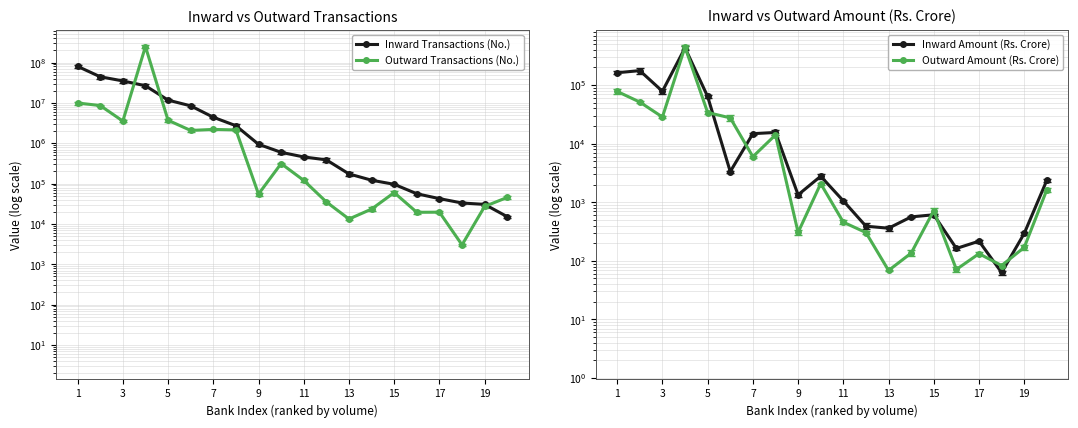

Rank the series by their maximum value, from highest to lowest.

Outward Transactions (No.), Inward Transactions (No.), Outward Amount (Rs. Crore), Inward Amount (Rs. Crore)